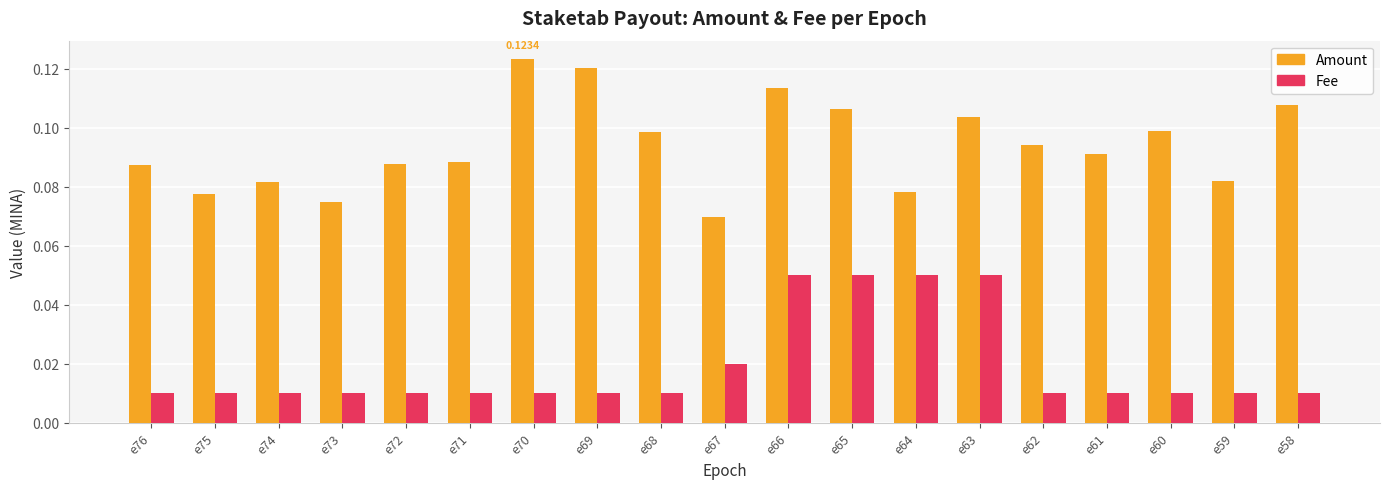

What is the sum of all Fee values?

0.4